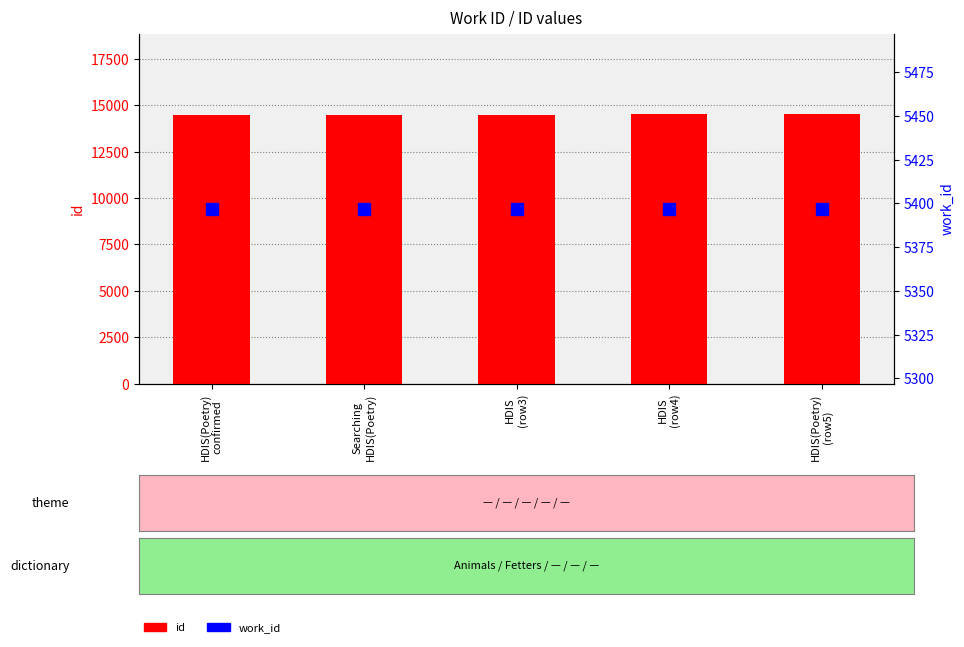

What is the label of the 5th bar from the left?

HDIS(Poetry)
(row5)